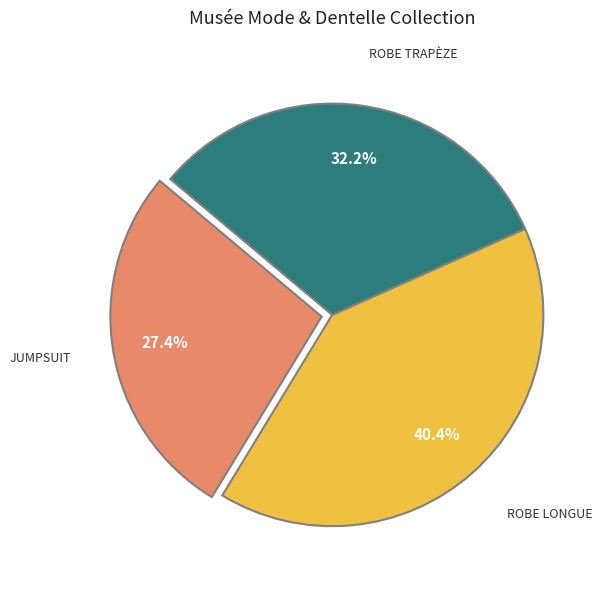

How many slices are in this pie chart?

3